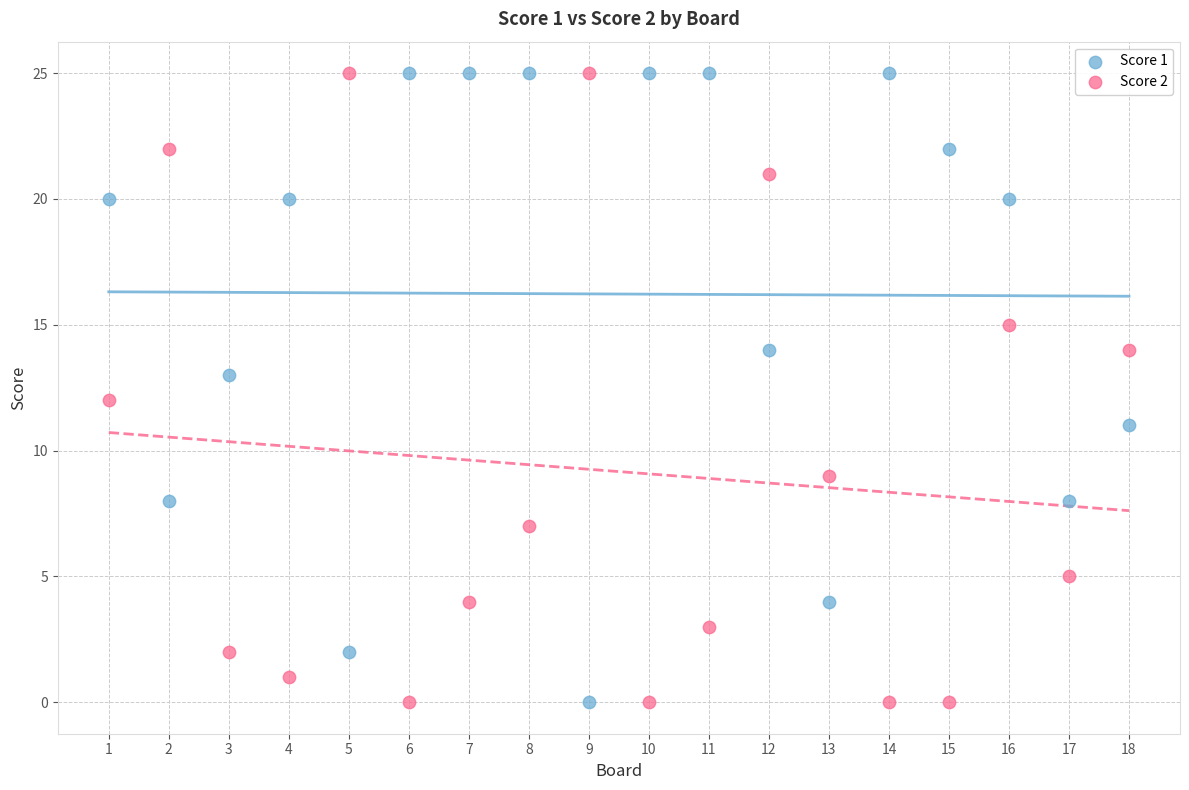

What is the X range (max minus min) for the scatter plot?

17